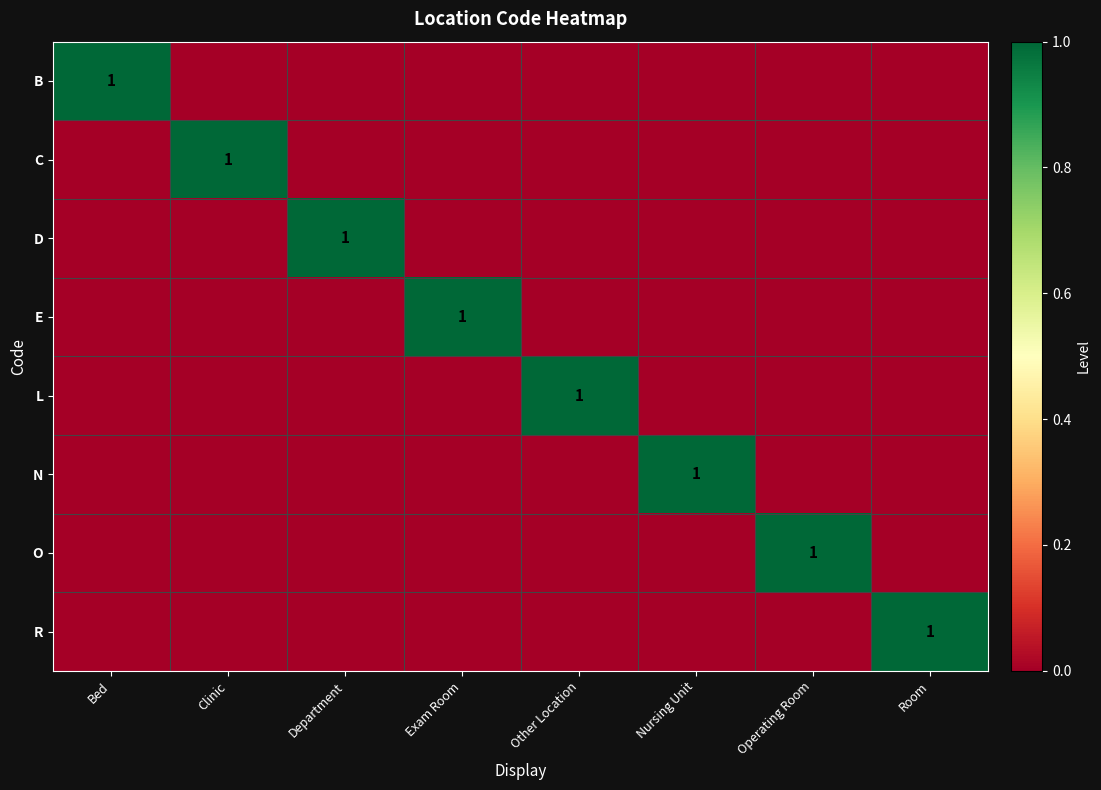

The value of B at Bed is 1. True or false?

True